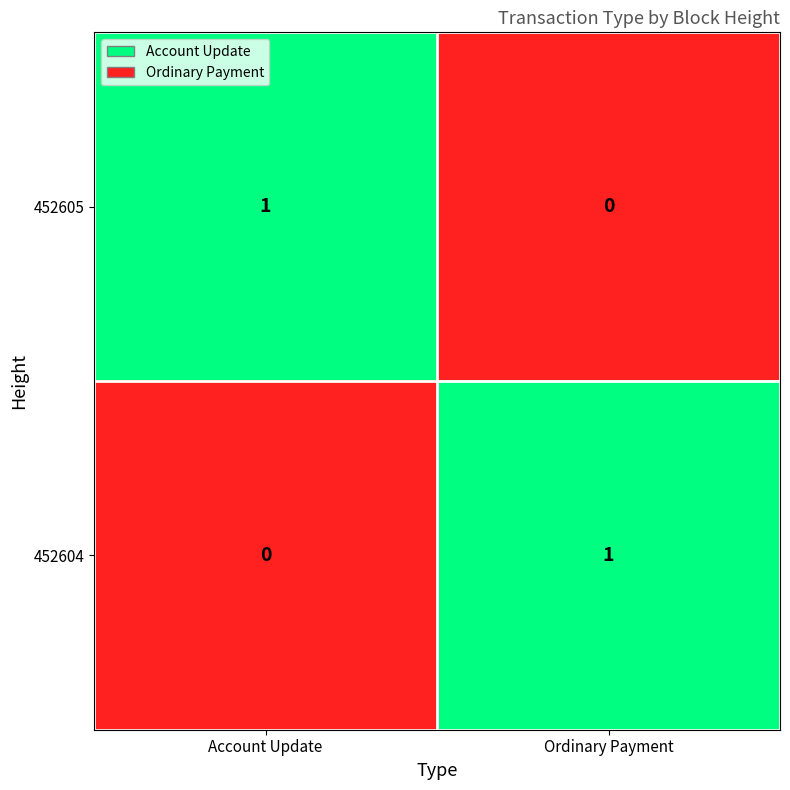

The value of 452604 at Account Update is 0. True or false?

True